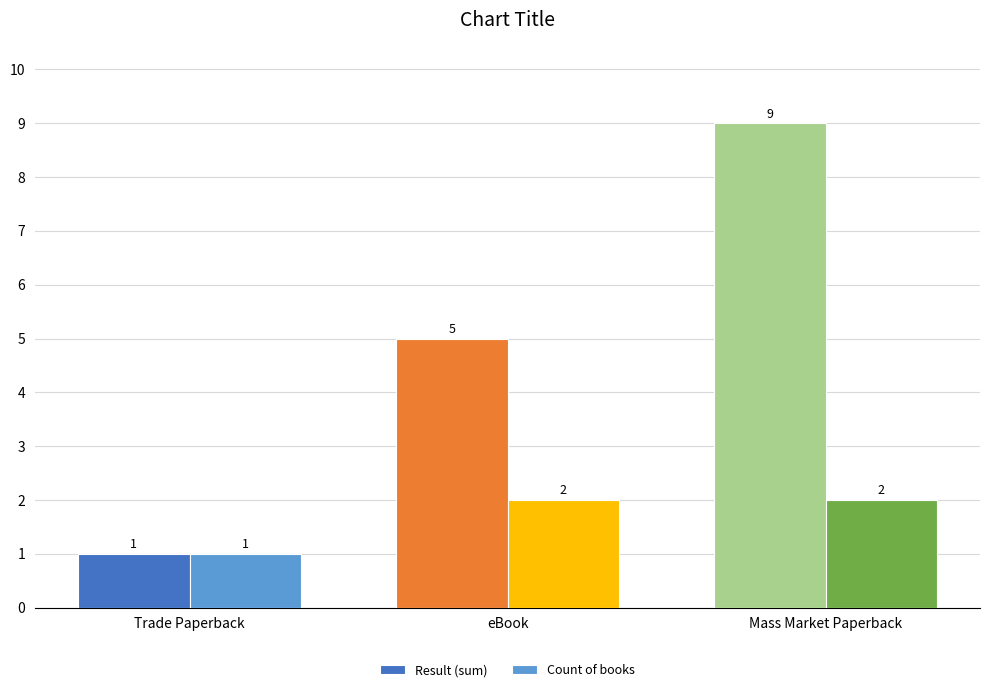

True or false: Result (sum) has a value of 2 at Mass Market Paperback.

False